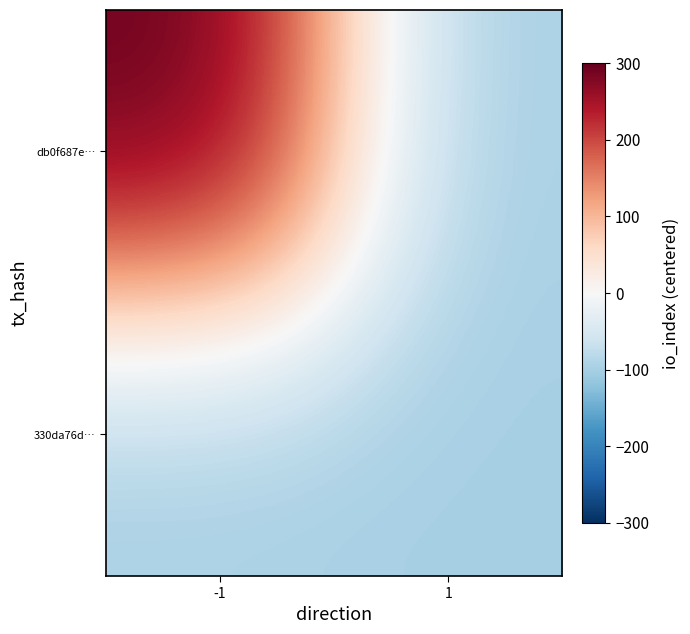

Which series changed the most between -1 and 1?

db0f687e…